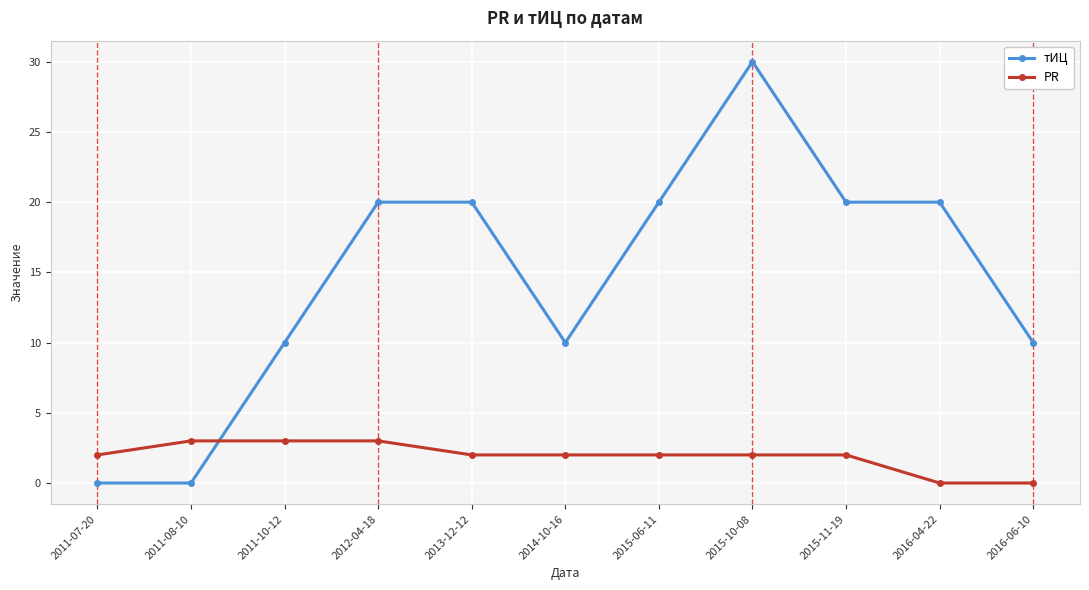

Rank the series at 2015-11-19 from highest to lowest value.

тИЦ, PR